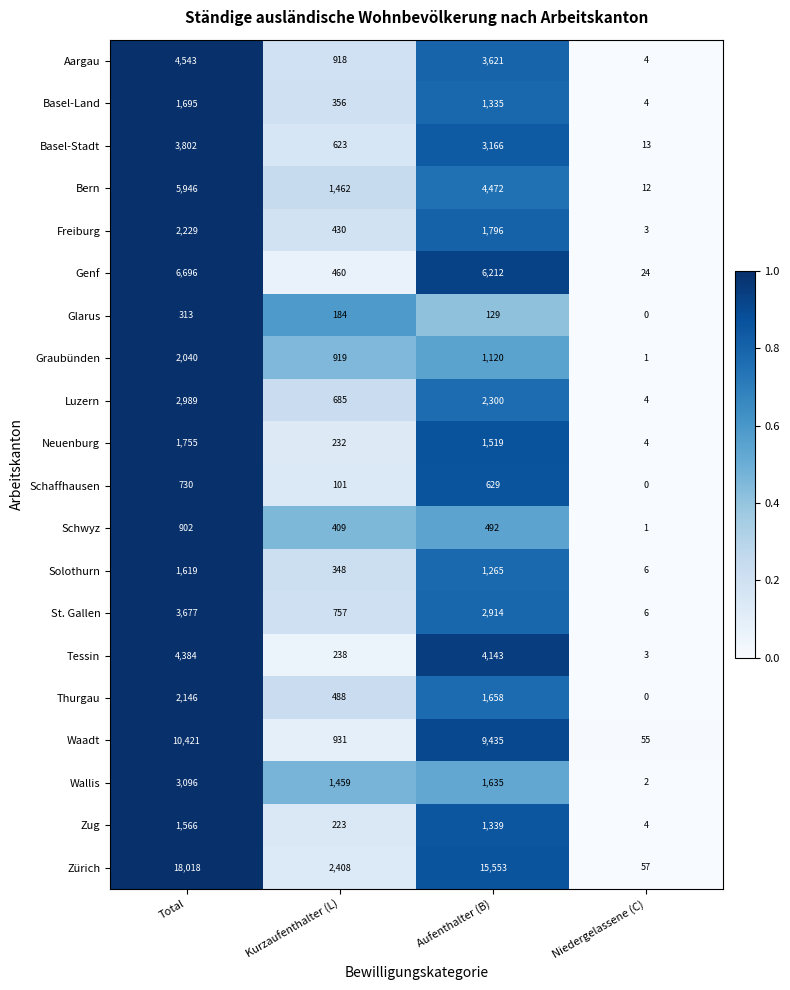

What is the sum of the Luzern values at Total and Aufenthalter (B)?

5289